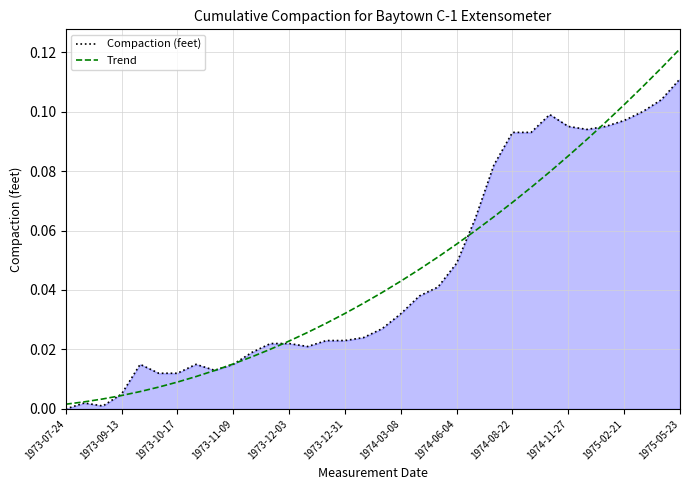

List the series in order of their peak value, highest first.

Trend, Compaction (feet)